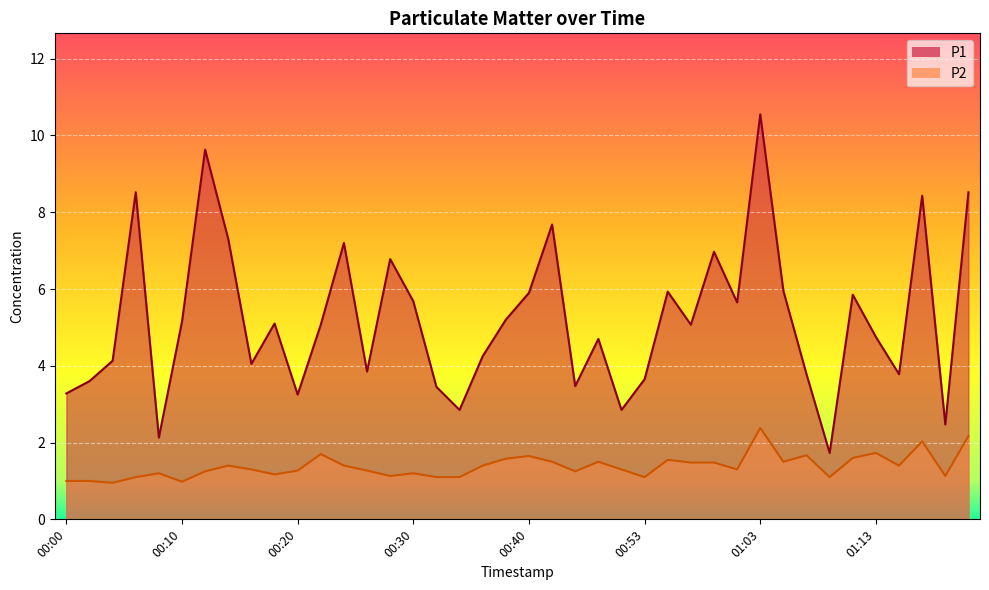

What is the difference between the P2 values at 00:48 and 00:50?

0.2